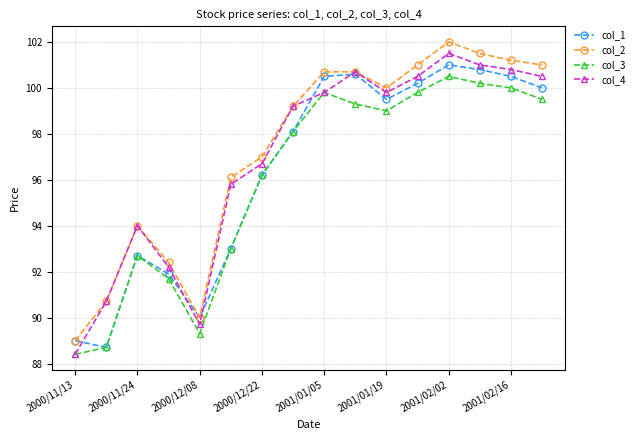

Does the chart display data point markers on the line(s)?

Yes